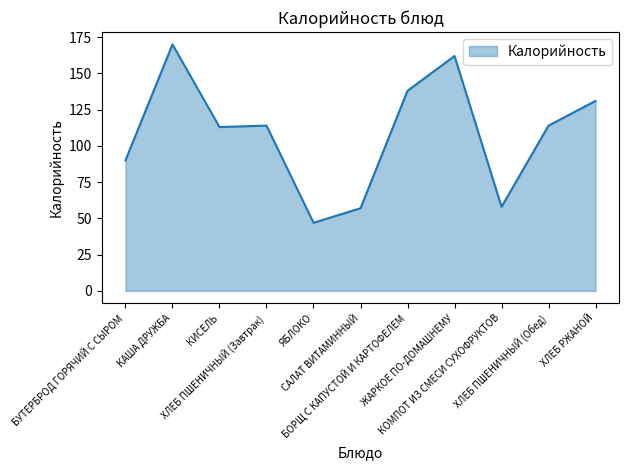

What is the difference between the maximum and minimum values?

123